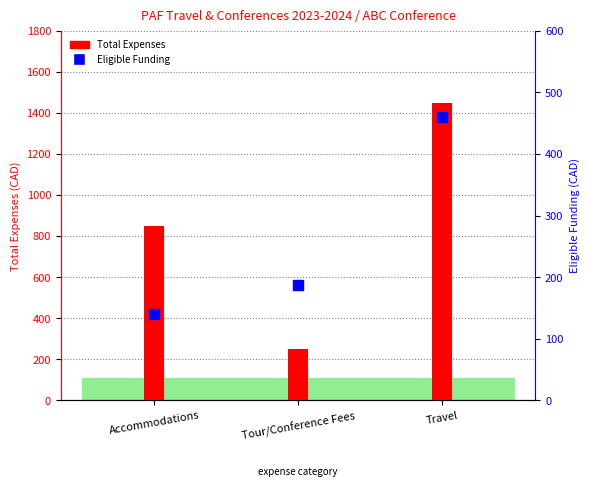

At which category is the sum across all series the highest?

Travel